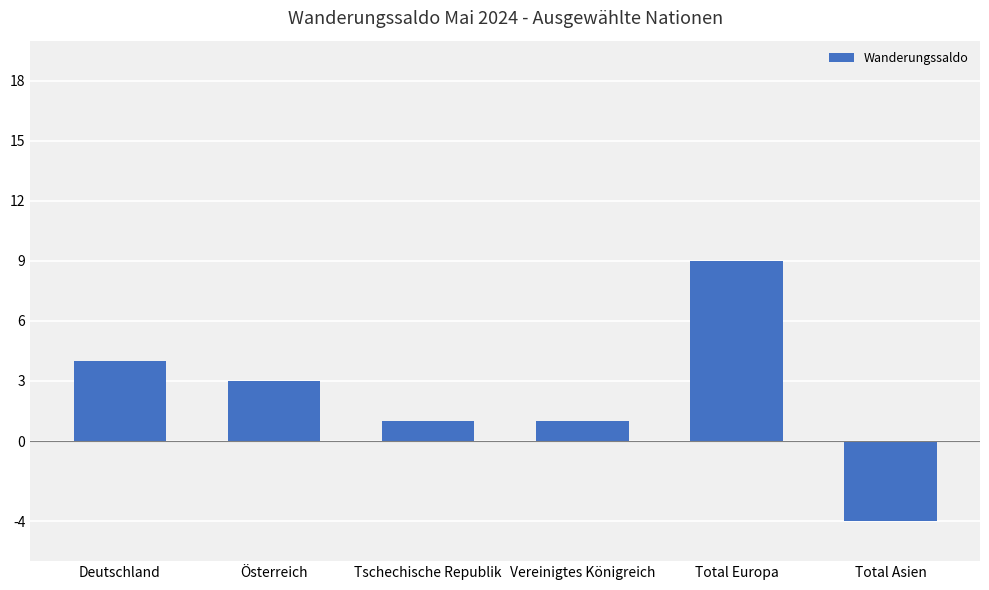

What is the difference between the maximum and second lowest values?

8